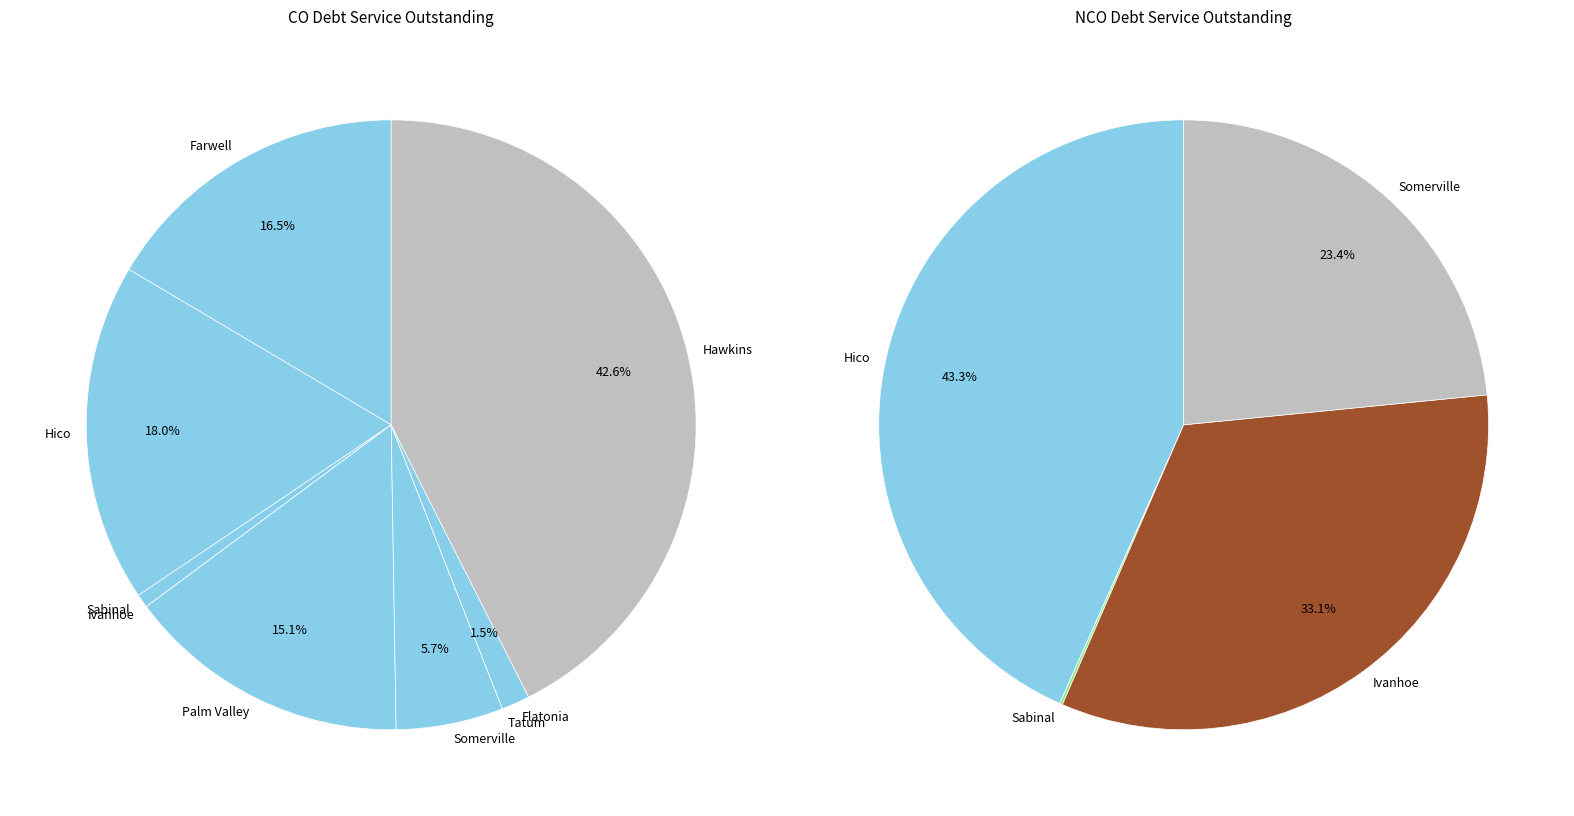

Count the number of slices in the pie.

9